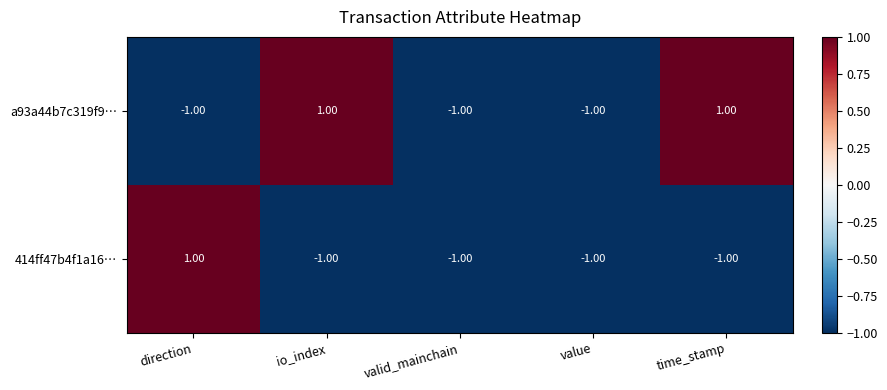

List the series in order of their overall mean, highest first.

a93a44b7c319f9…, 414ff47b4f1a16…